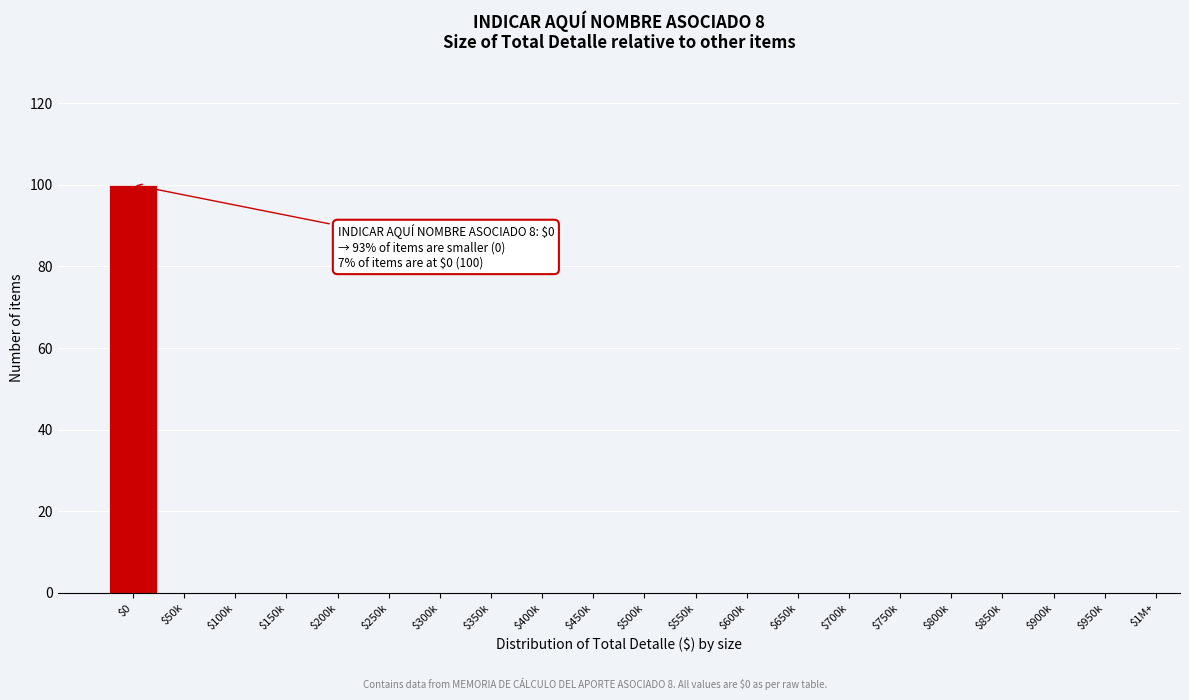

The value at $150k is -37. True or false?

False